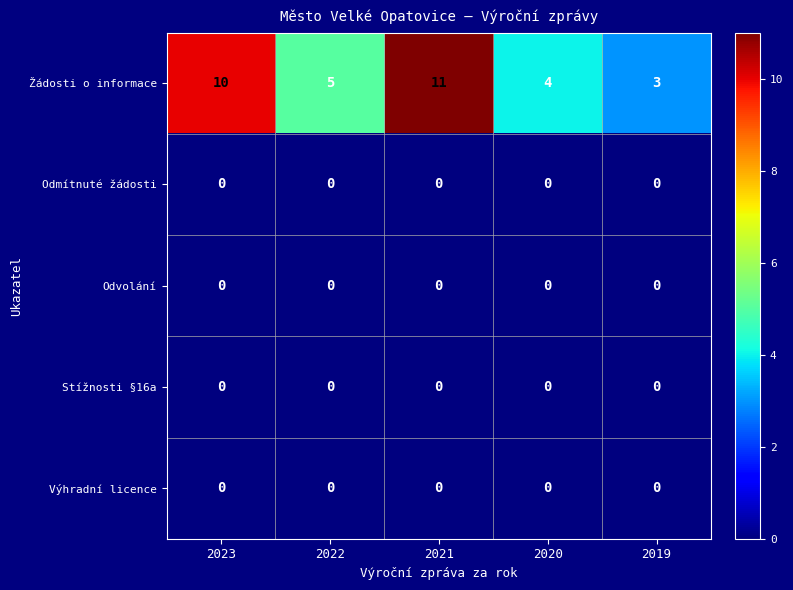

What is the difference between the highest and lowest values at 2022?

5